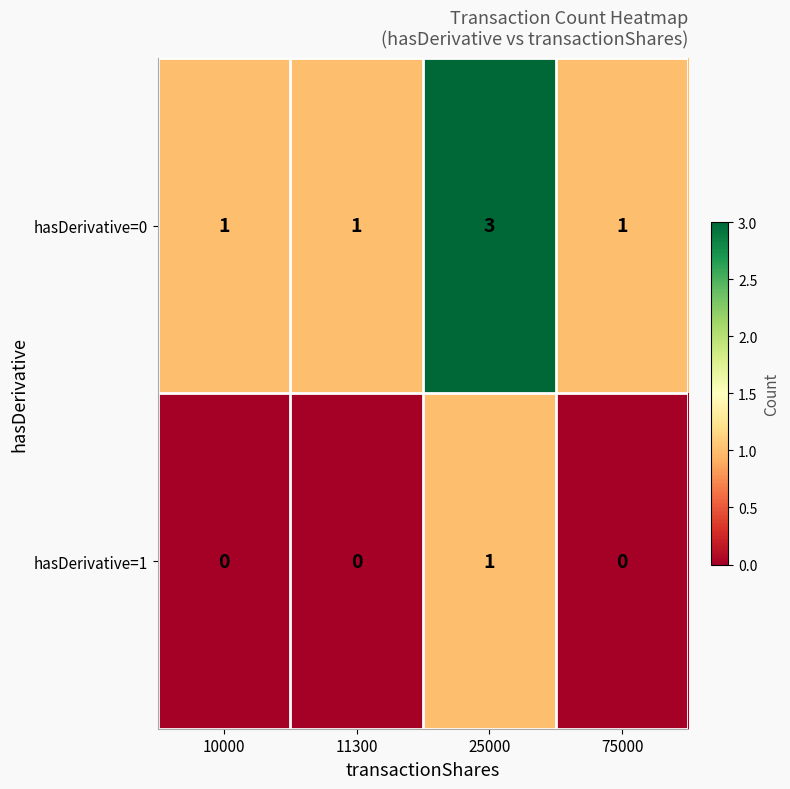

Reading left to right, extract all data points from this chart.

hasDerivative=0: 10000=1	11300=1	25000=3	75000=1
hasDerivative=1: 10000=0	11300=0	25000=1	75000=0